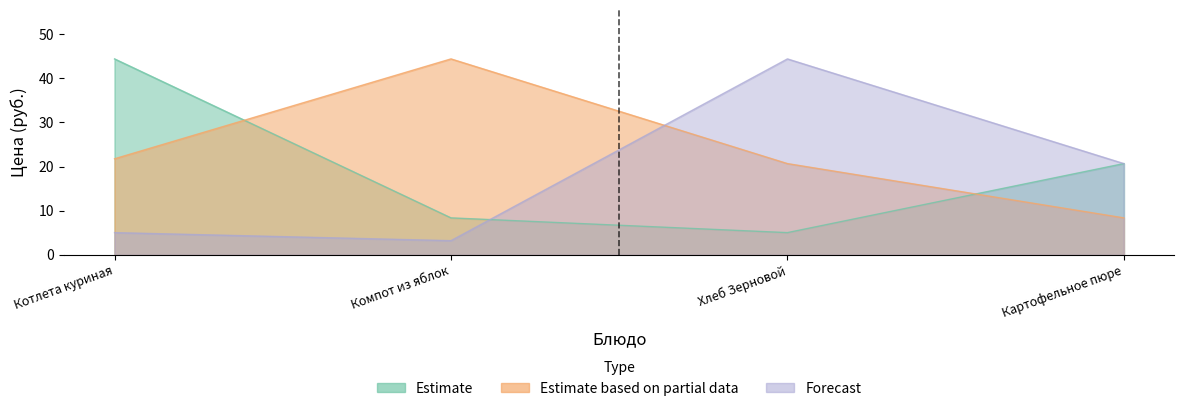

What is the difference between the maximum and minimum values in the Forecast series?

41.2